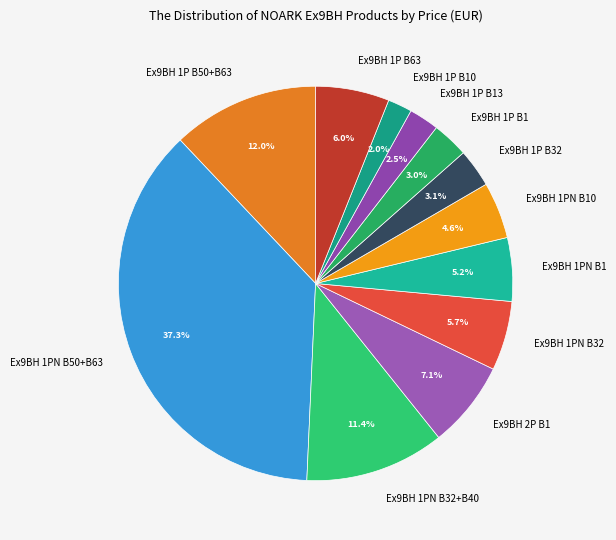

Approximately how many times larger is the value at Ex9BH 1P B63 compared to Ex9BH 2P B1?

0.8